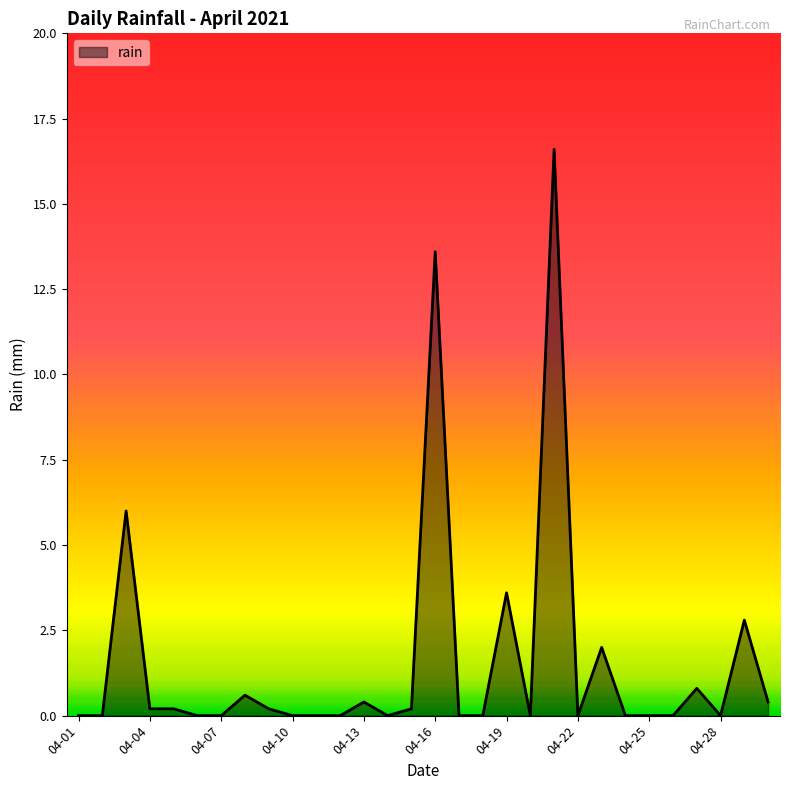

Reading left to right, extract all data points from this chart.

0.0	0.0	6.0	0.2	0.2	0.0	0.0	0.6	0.2	0.0	0.0	0.0	0.4	0.0	0.2	13.6	0.0	0.0	3.6	0.0	16.6	0.0	2.0	0.0	0.0	0.0	0.8	0.0	2.8	0.4